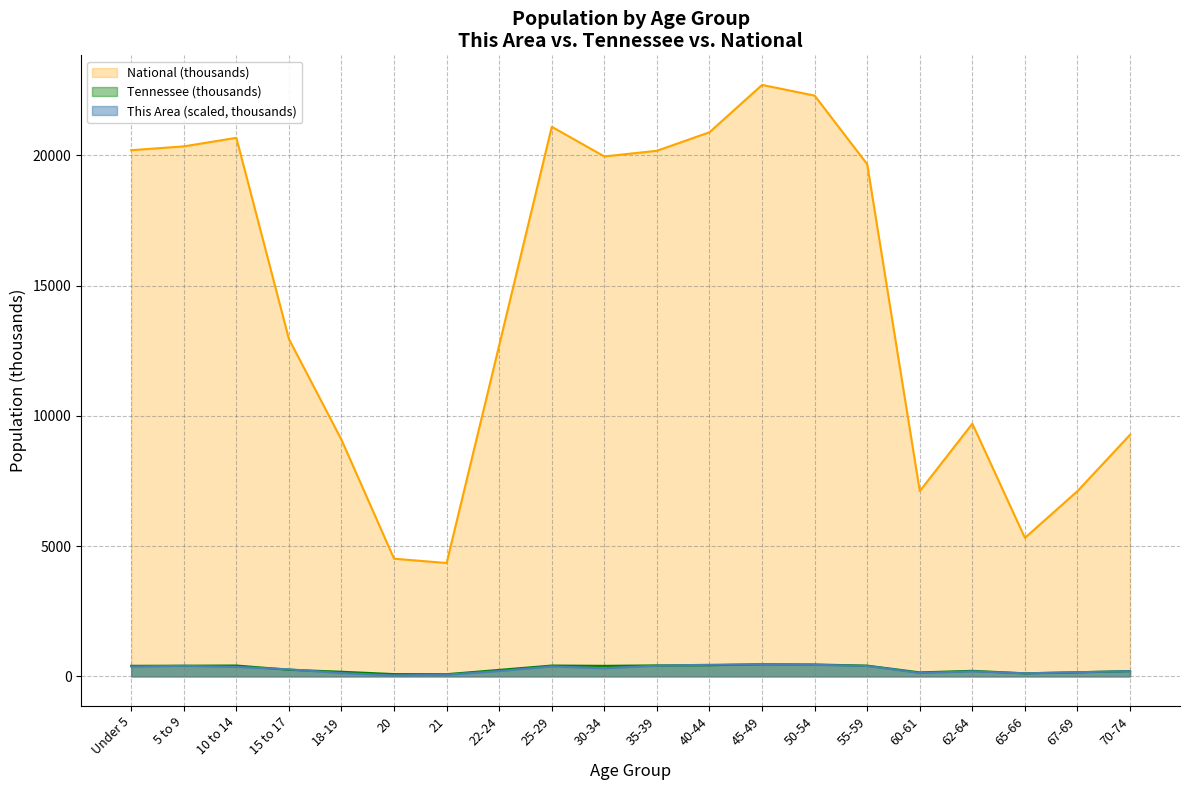

The value of This Area at 55-59 is 641.6. True or false?

False